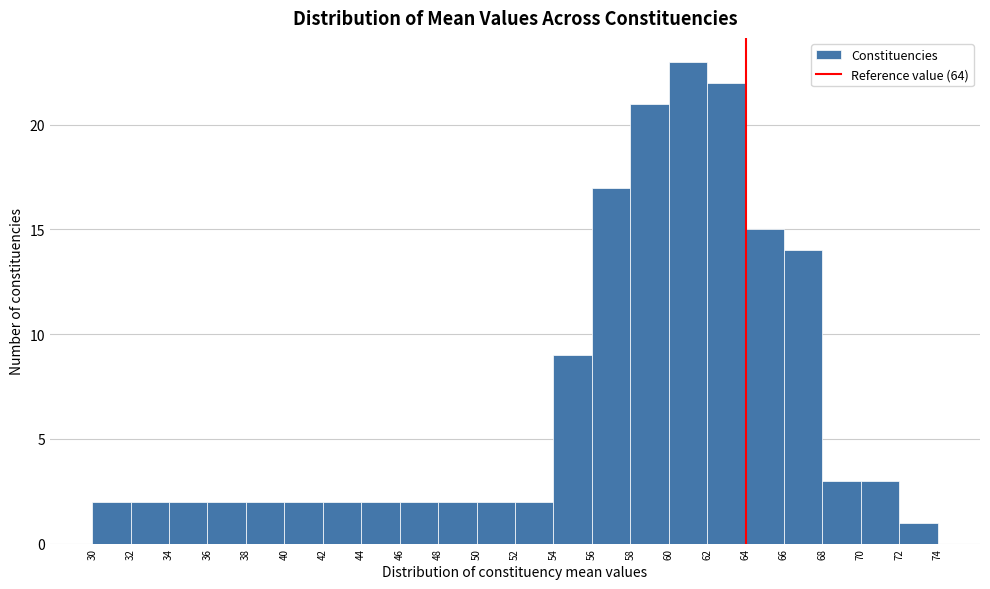

Reading left to right, list every bar in this chart as the range it spans on the x-axis followed by its height. The values are not printed on the chart, so give them approximately, as read against the axis.

30 to 32: 2
32 to 34: 2
34 to 36: 2
36 to 38: 2
38 to 40: 2
40 to 42: 2
42 to 44: 2
44 to 46: 2
46 to 48: 2
48 to 50: 2
50 to 52: 2
52 to 54: 2
54 to 56: 9
56 to 58: 17
58 to 60: 21
60 to 62: 23
62 to 64: 22
64 to 66: 15
66 to 68: 14
68 to 70: 3
70 to 72: 3
72 to 74: 1